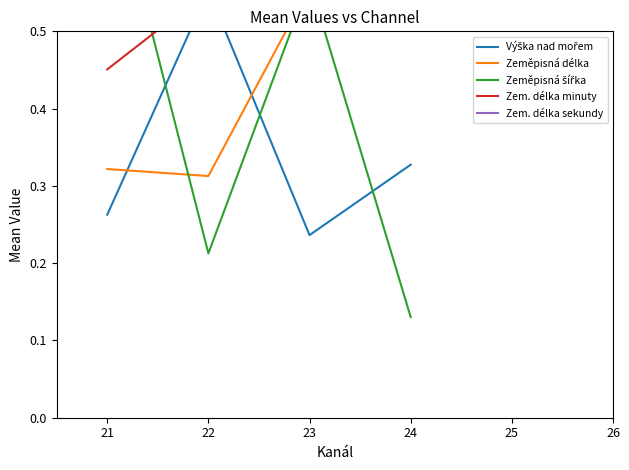

The value of Zeměpisná šířka at 20 is 0.5. True or false?

False